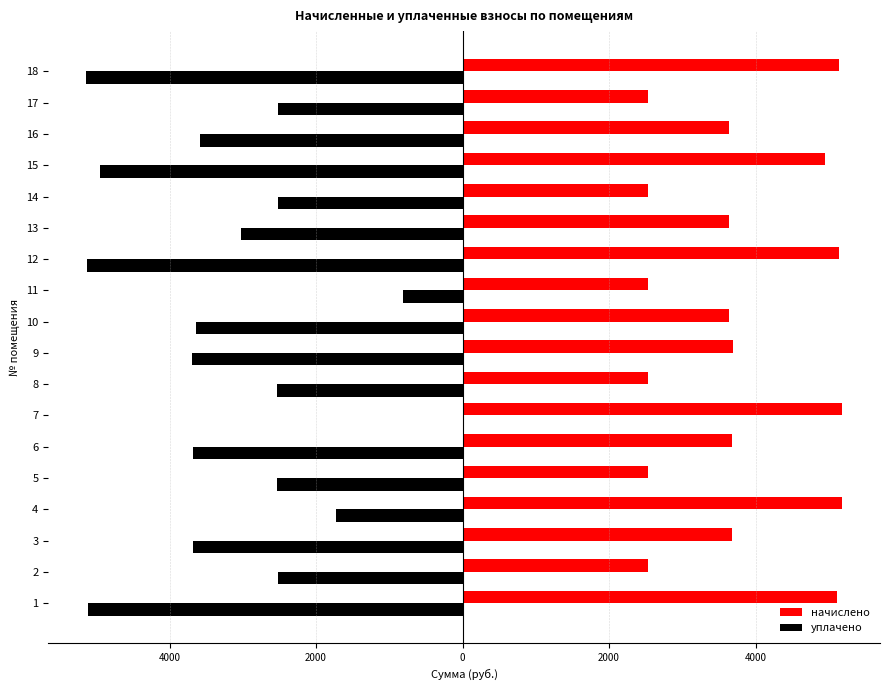

What are all the series names shown in the legend?

начислено, уплачено